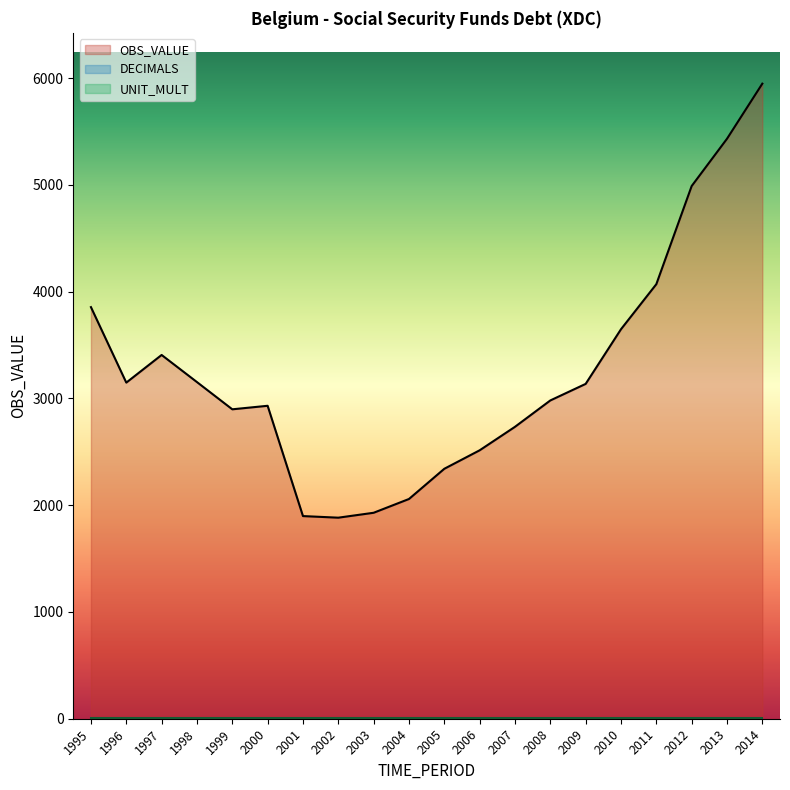

The DECIMALS series shows 0 at 2009. True or false?

True